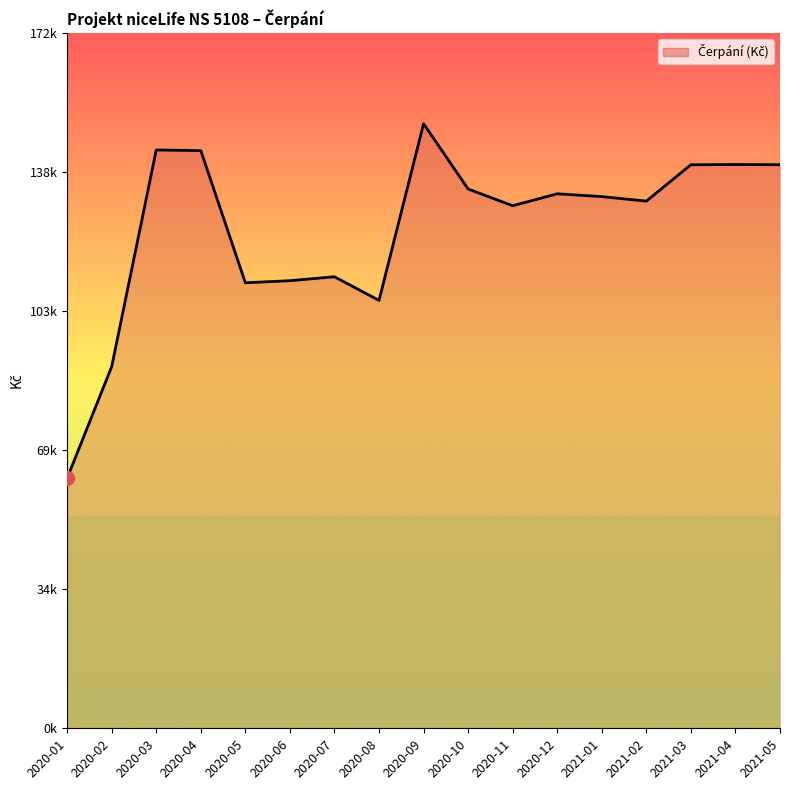

Where is the data nearest to the value 106312?

2020-08